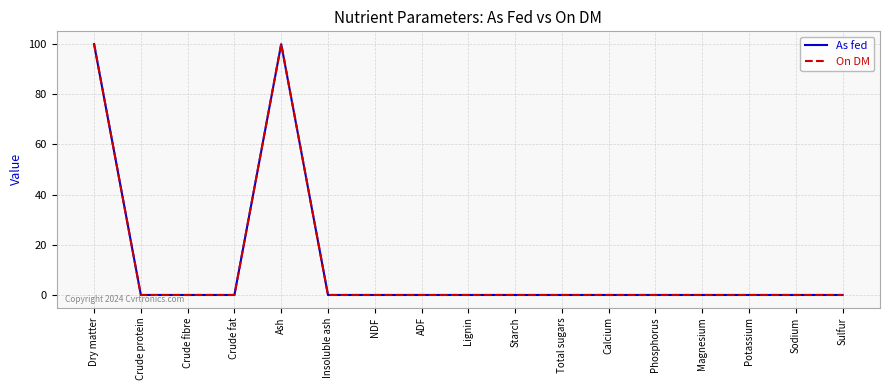

Reading left to right, transcribe all the data shown in this chart.

As fed: 99.9	0.0	0.0	0.0	99.9	0.0	0.0	0.0	0.0	0.0	0.0	0.0	0.0	0.0	0.0	0.0	0.0
On DM: 100.0	0.0	0.0	0.0	100.0	0.0	0.0	0.0	0.0	0.0	0.0	0.0	0.0	0.0	0.0	0.0	0.0